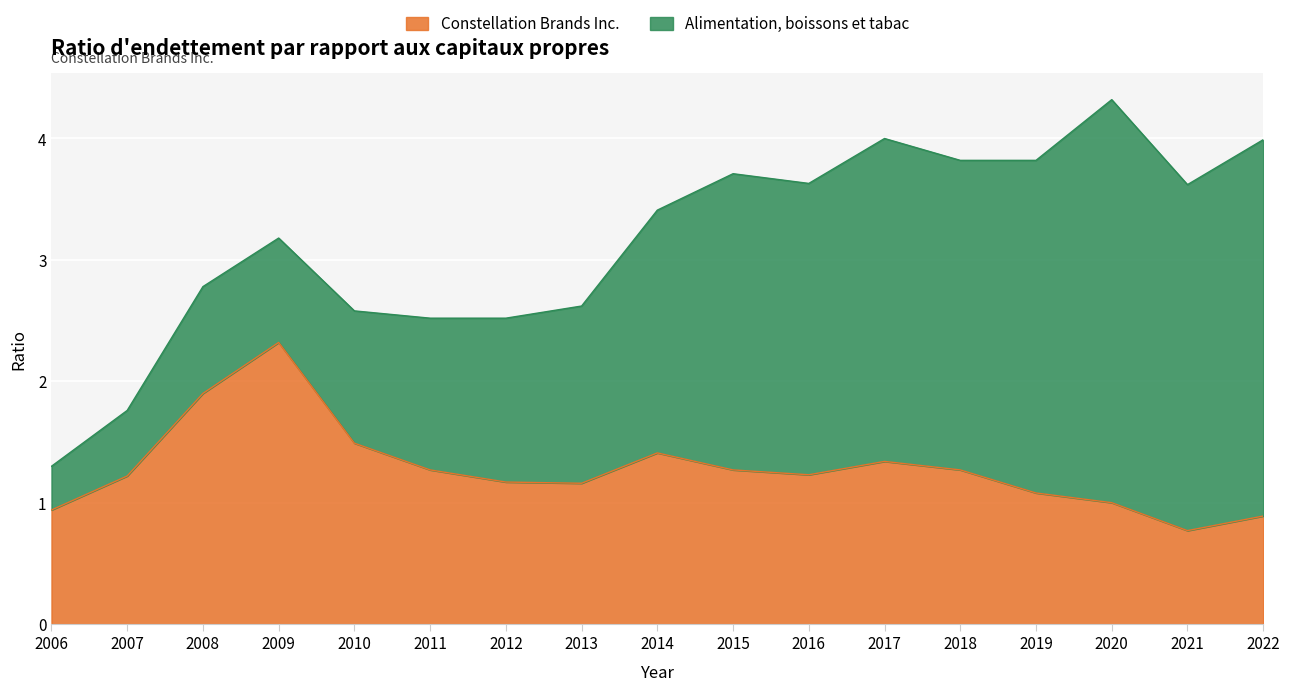

Is it true that Constellation Brands Inc. equals 1.3 at 2006?

False